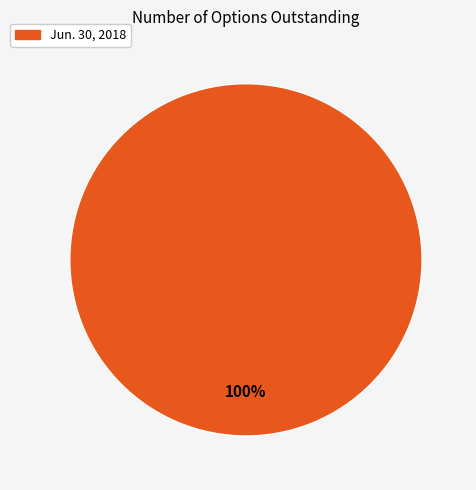

Does any single category account for the majority?

Yes